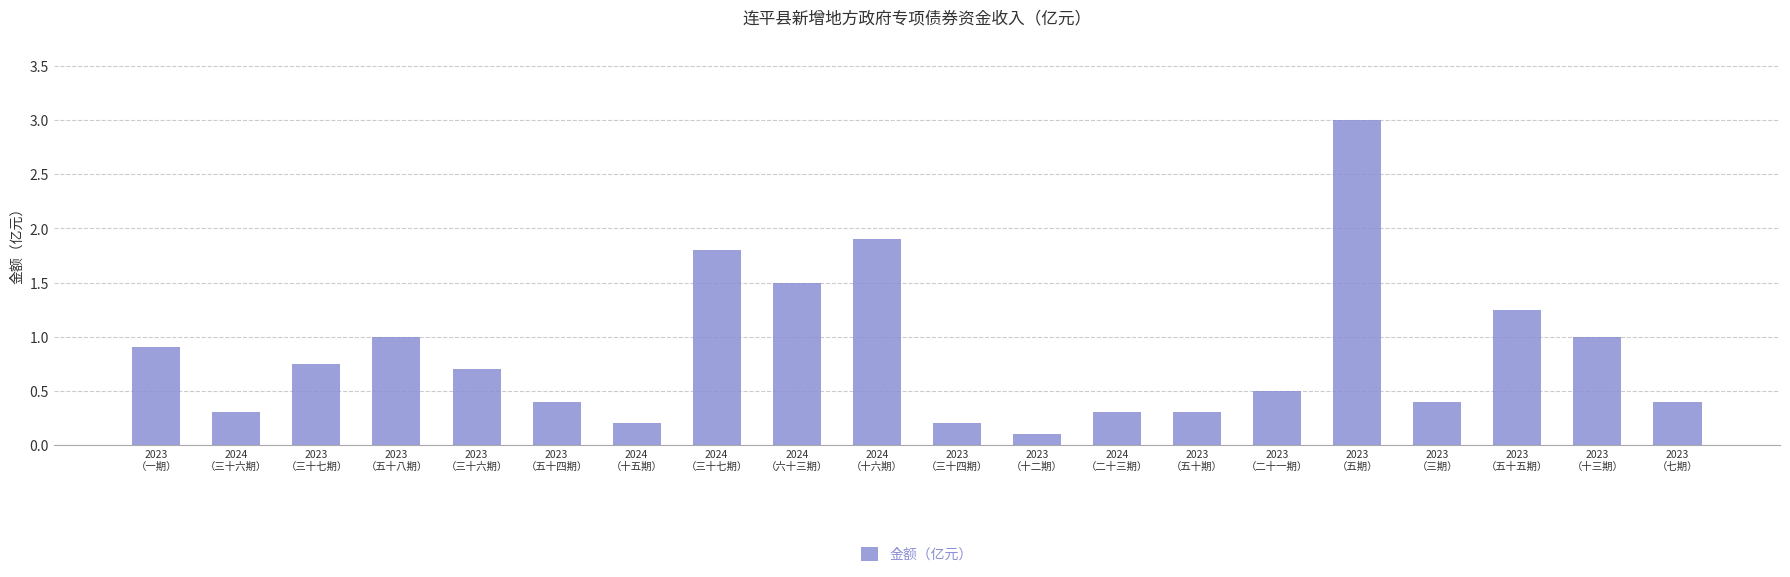

Which label corresponds to the largest value in the chart?

2023
（五期）